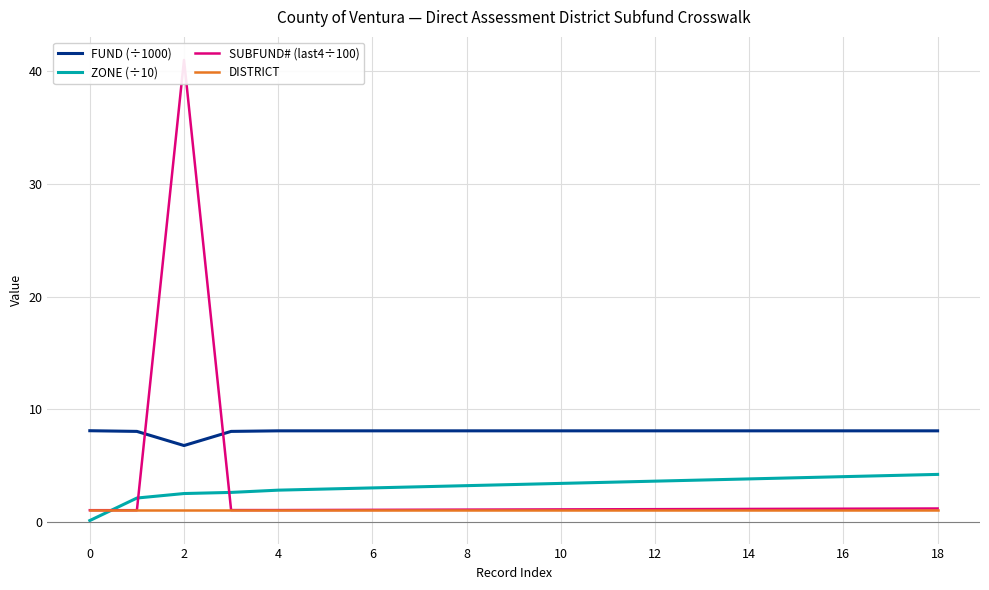

In FUND (÷1000), how many points are lower than both neighbors (excluding endpoints)?

1